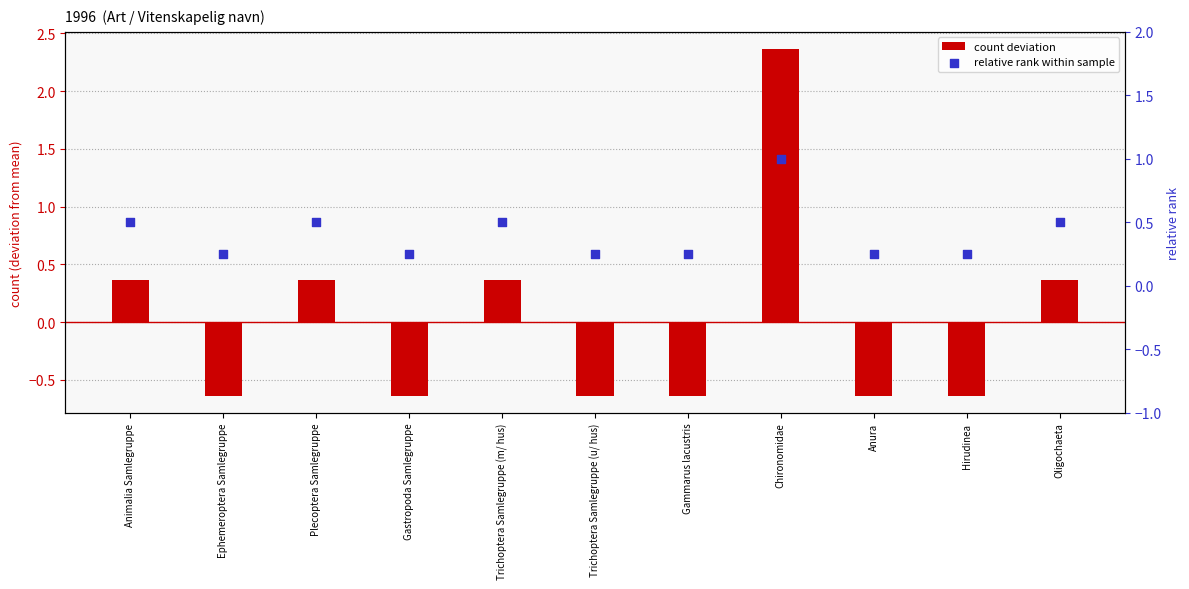

At how many categories does at least one series exceed 0?

11